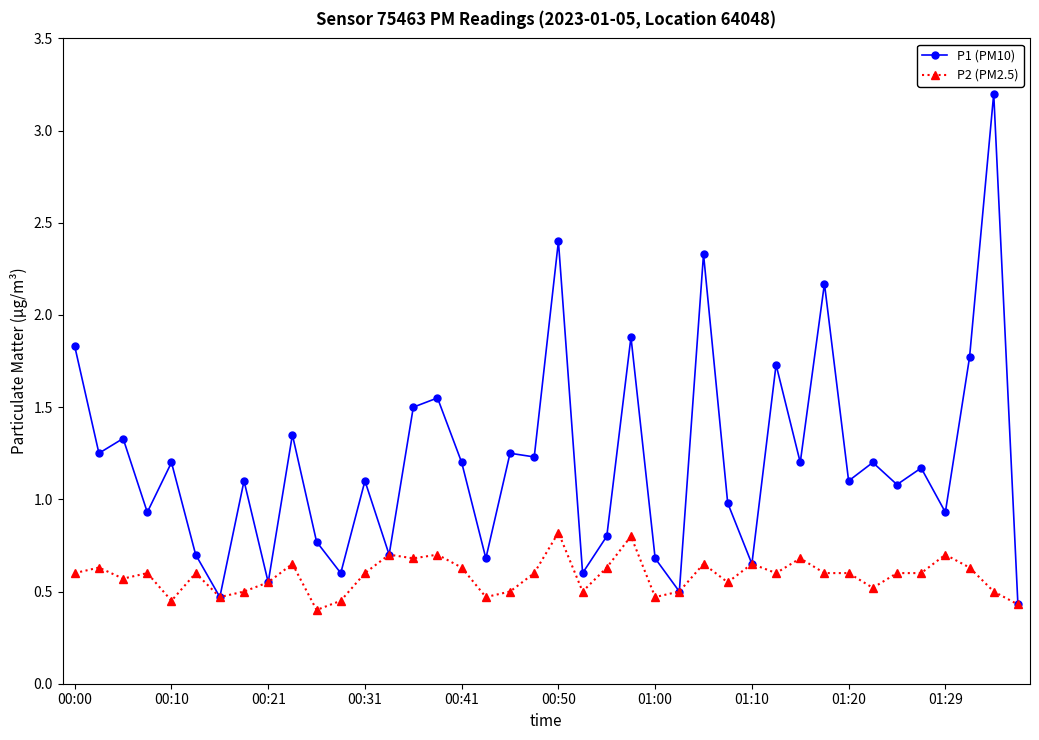

What is the highest value of the P2 (PM2.5) series?

0.8